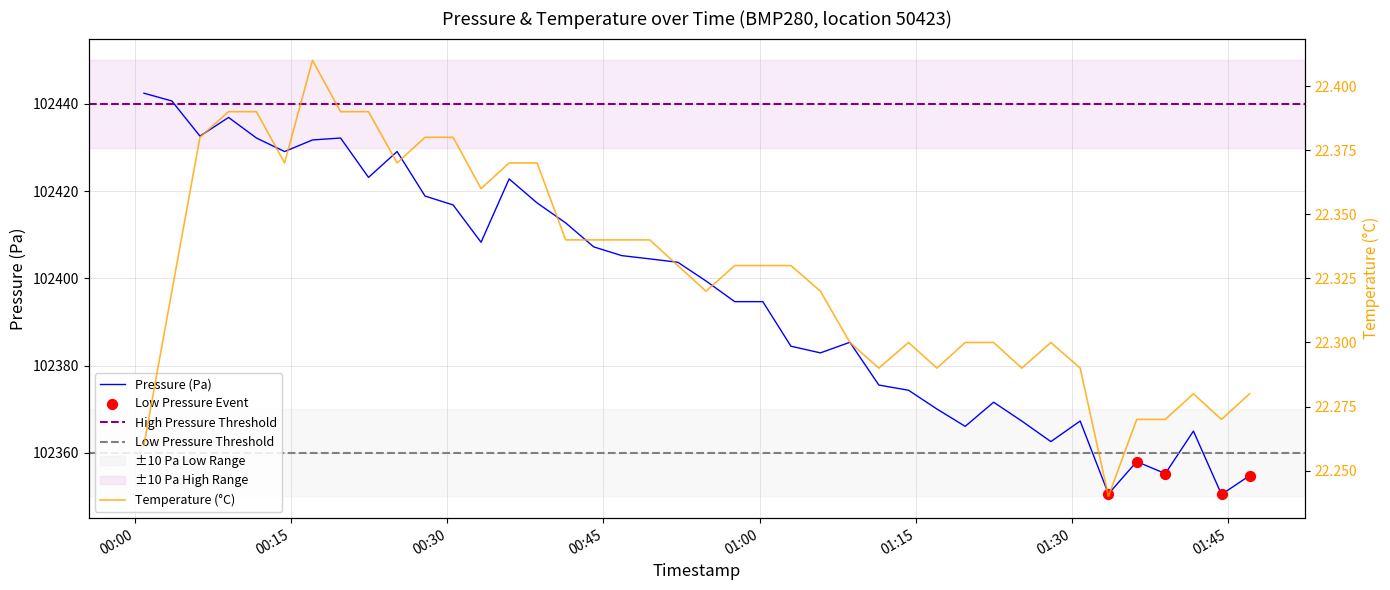

At how many categories does at least one series exceed 38217?

40